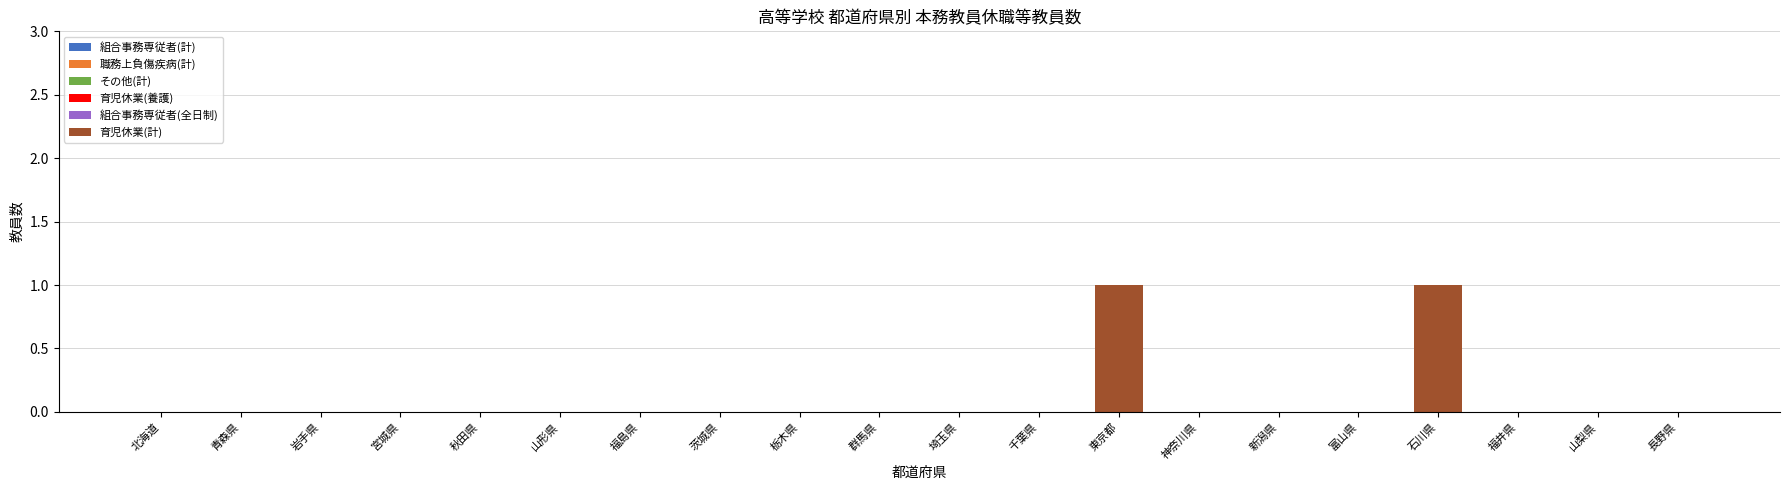

Which has a higher value, 東京都 or 茨城県?

東京都